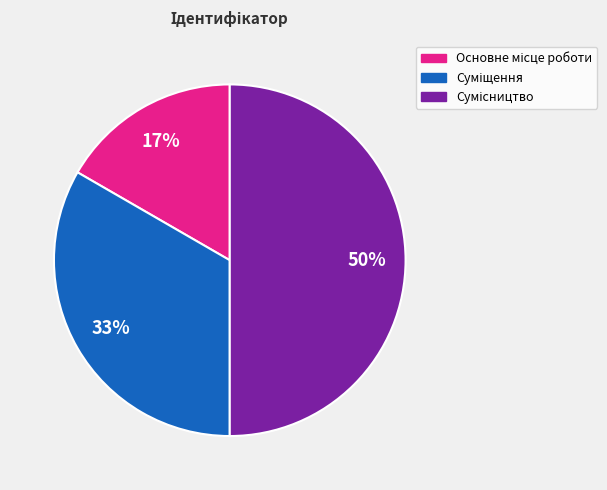

To the nearest percent, what is the average slice percentage?

33%